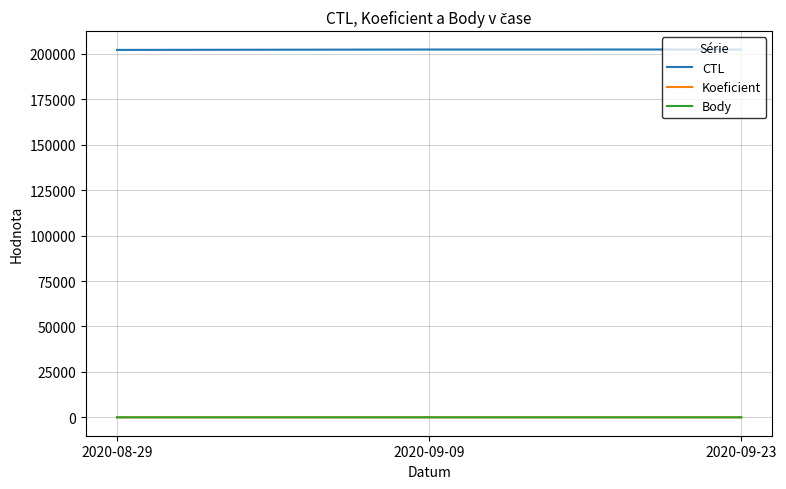

Is it true that CTL equals 202418.0 at 2020-09-09?

True